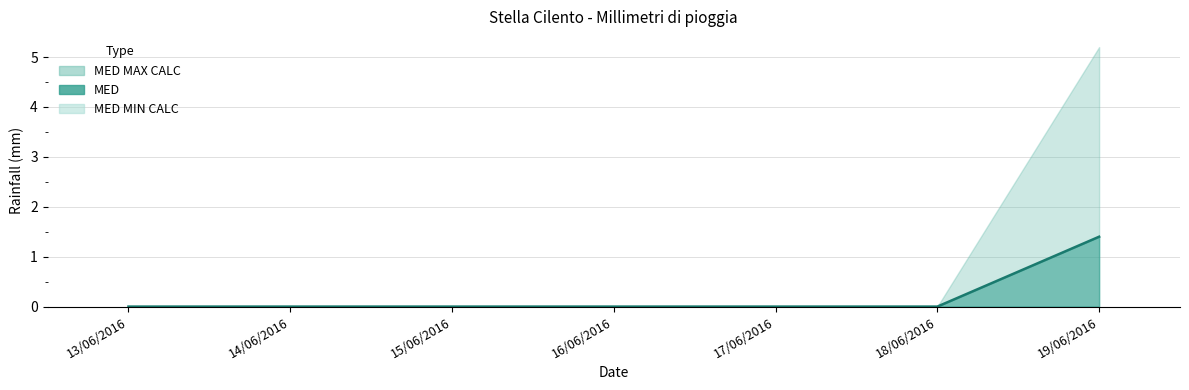

True or false: the data has more than 0 interior local peaks.

False